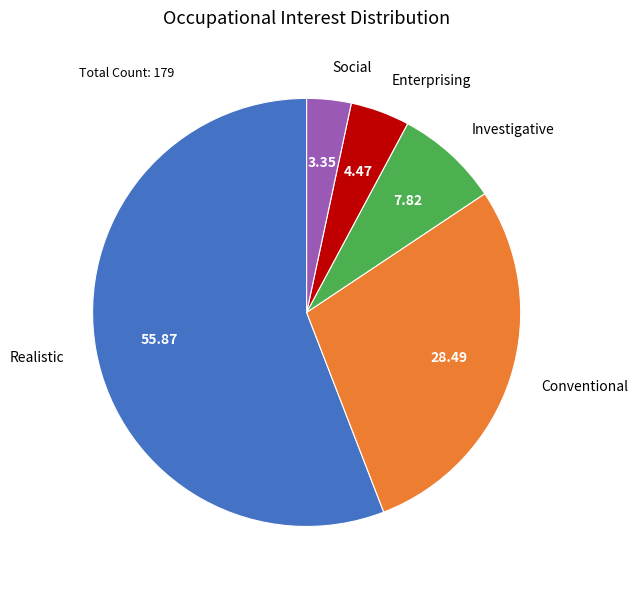

How many slices are in this pie chart?

5